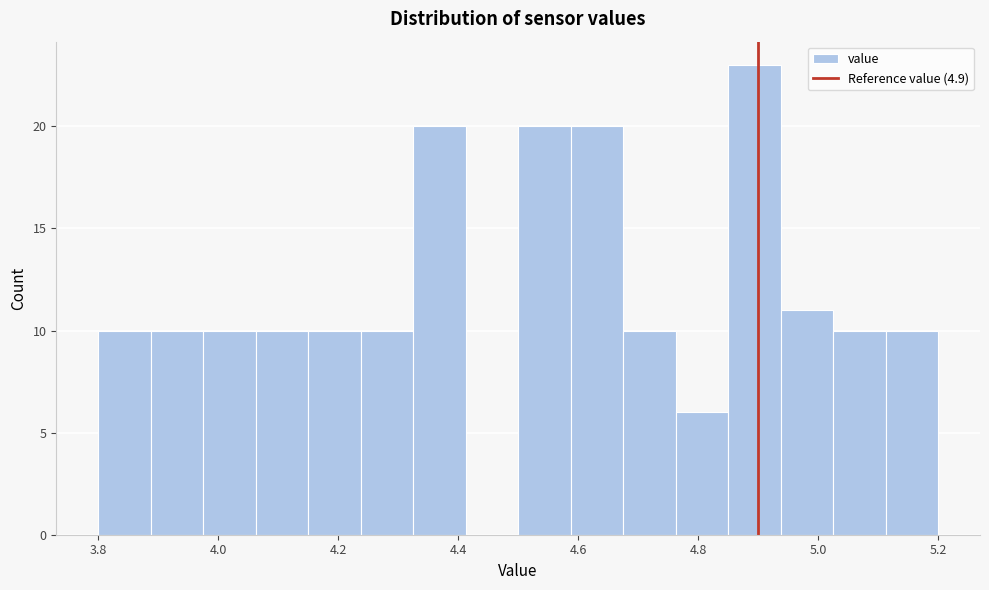

How tall is the bar that spans 4.06 to 4.16 on the x-axis? Neither the bar edges nor the heights are printed on the chart, so give them approximately, as read against the axes.

10